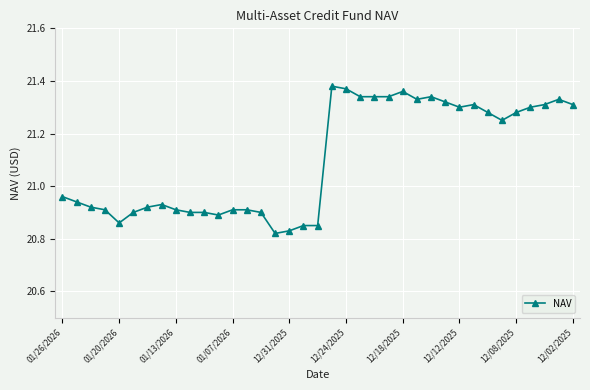

What is the difference between the second highest and second lowest values?

0.5